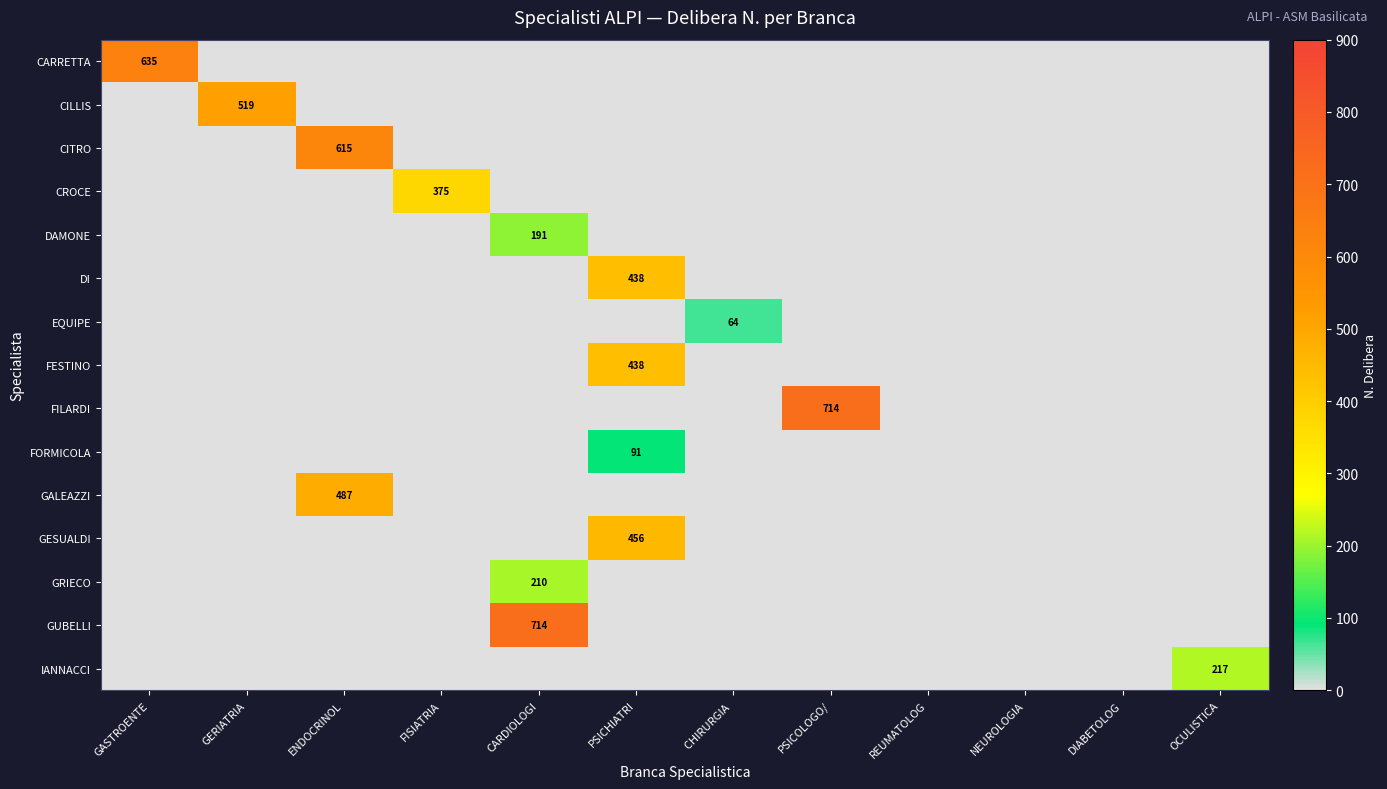

True or false: CARRETTA has a value of 373 at CARDIOLOGI.

False